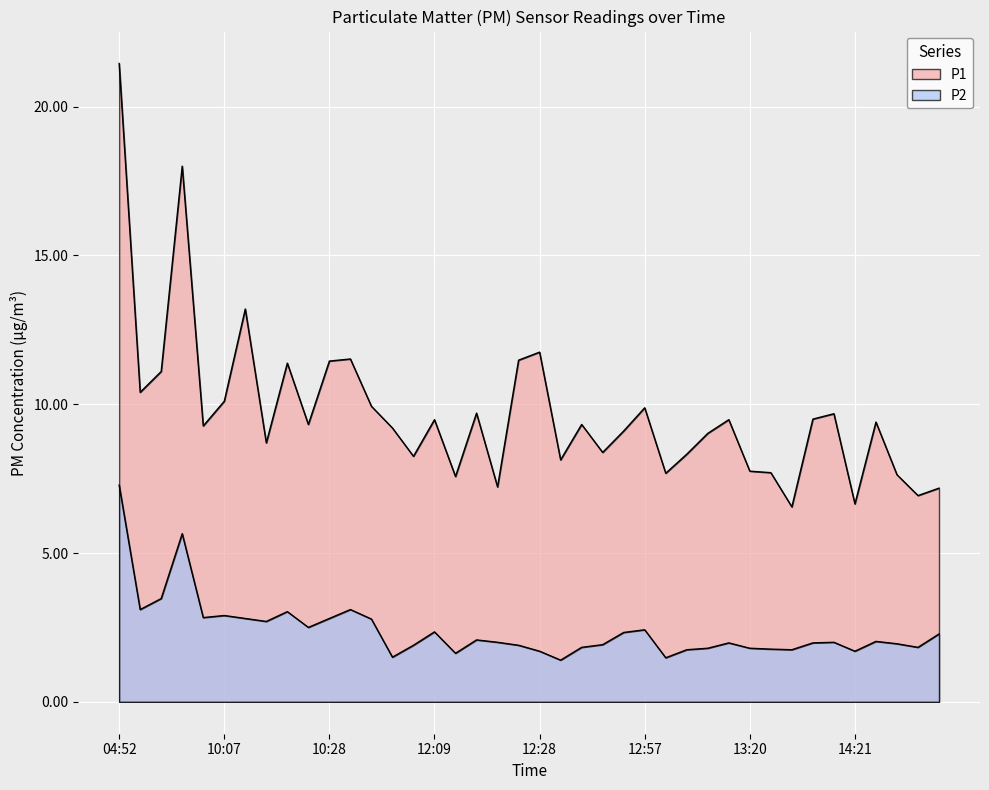

At 13:27, list the series in order from largest to smallest.

P1, P2